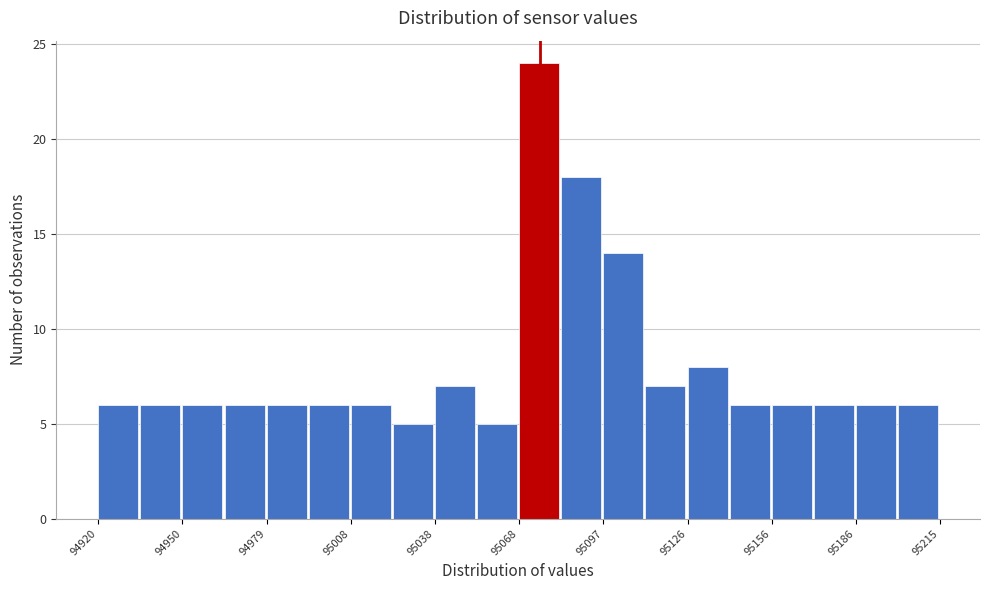

Around what value on the x-axis is the tallest bar? Give the approximate position of its centre, as read against the axis.

95075